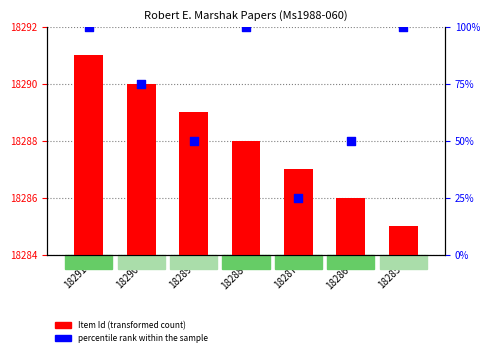

Is the value of Item Id at 18286 greater than the value of percentile rank within the sample at 18285?

Yes